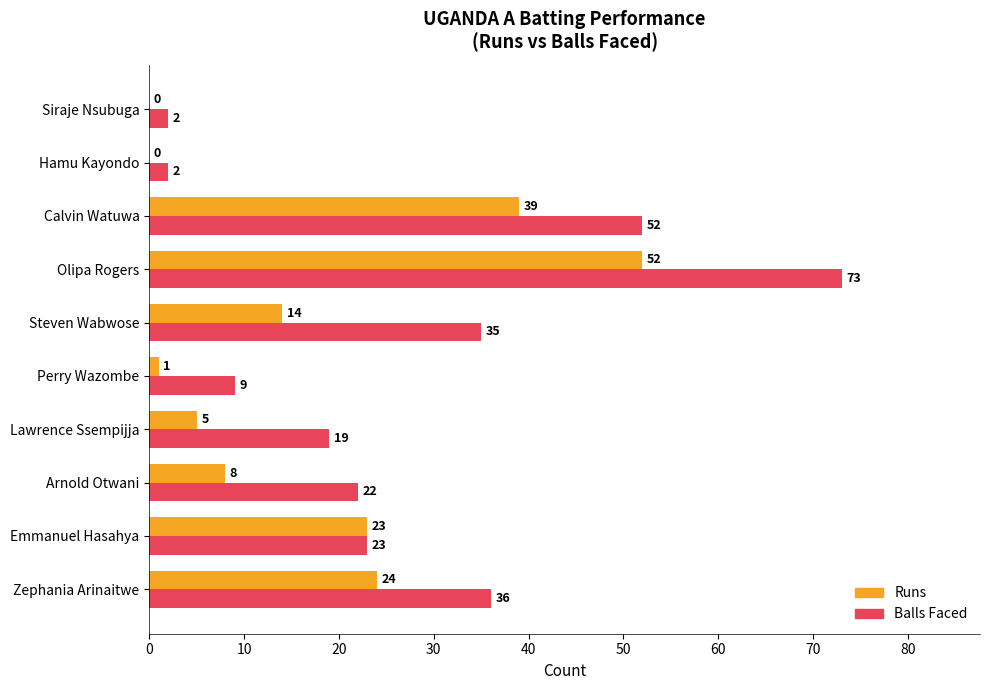

What is the greatest value displayed?

73